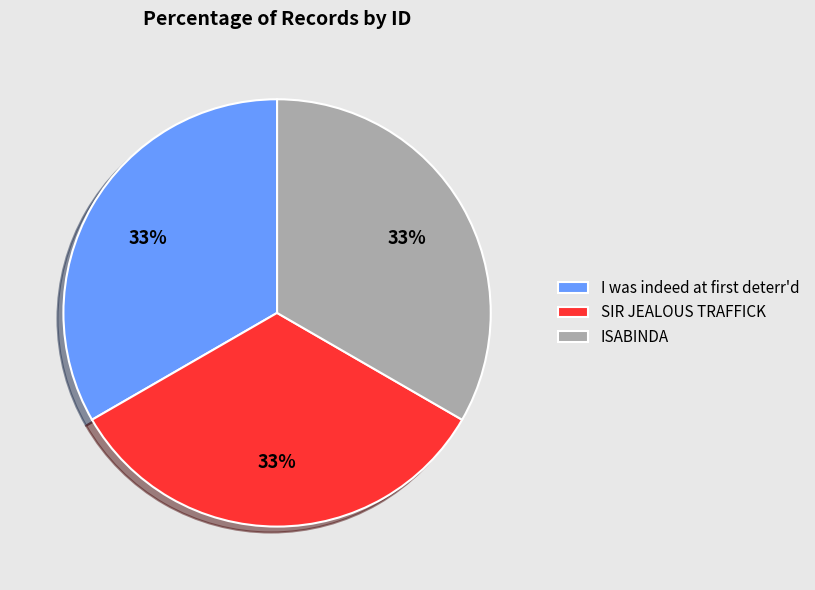

Does ISABINDA account for over 50% of the chart?

No